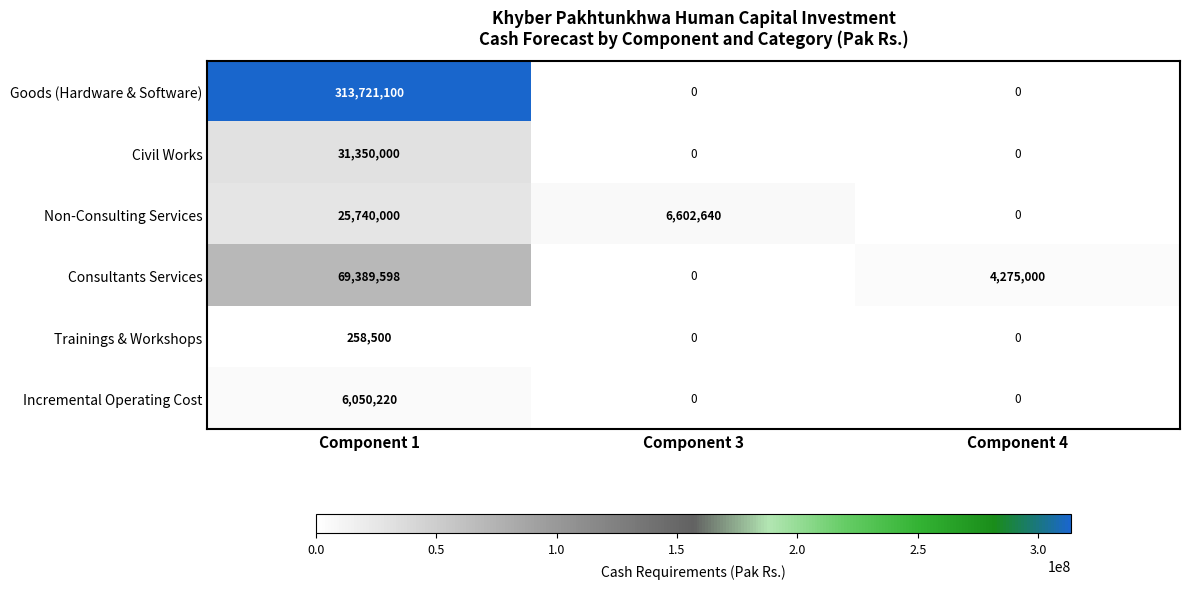

Which series has the largest range (max minus min)?

Goods (Hardware & Software)